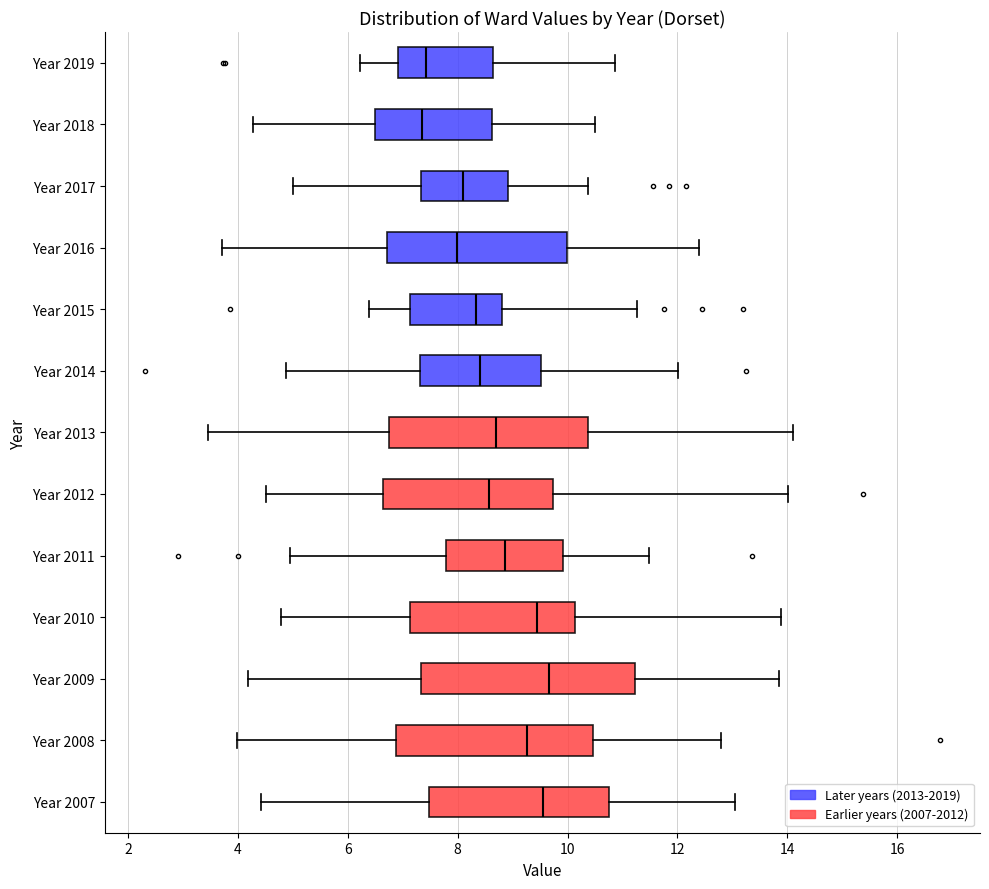

Comparing the boxes themselves (not the whiskers), which one is the widest?

Year 2009